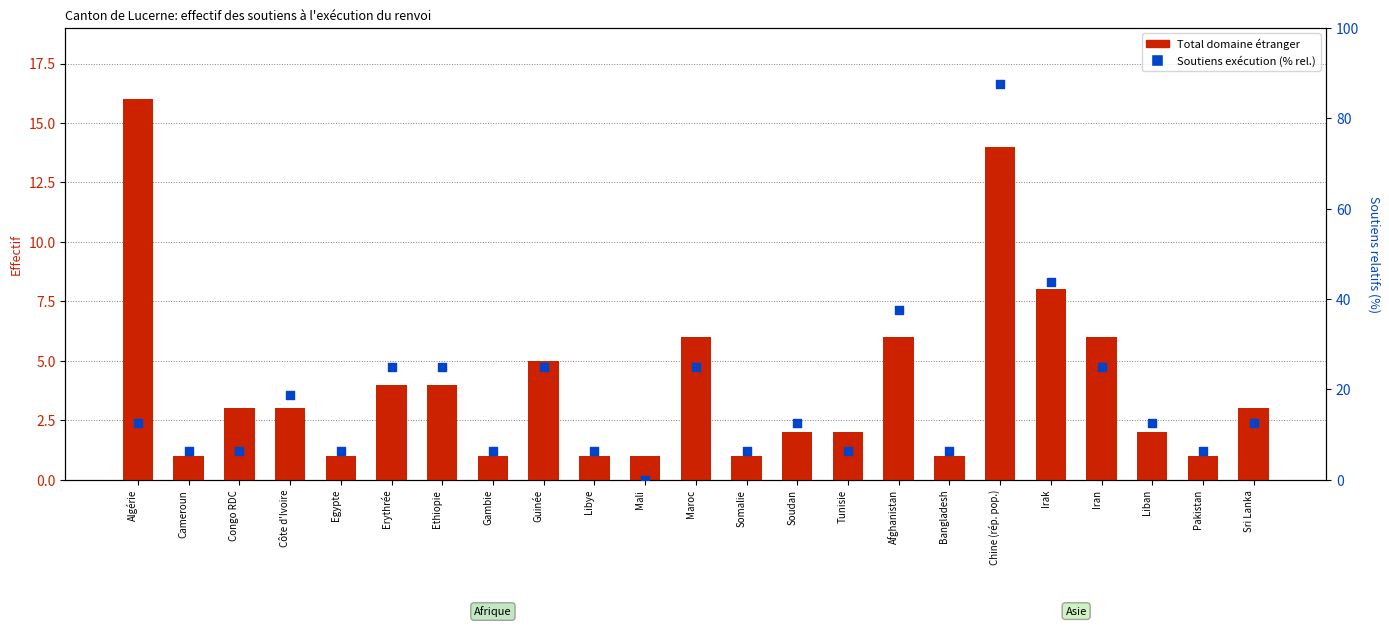

At which category is the sum across all series the highest?

Chine (rép. pop.)